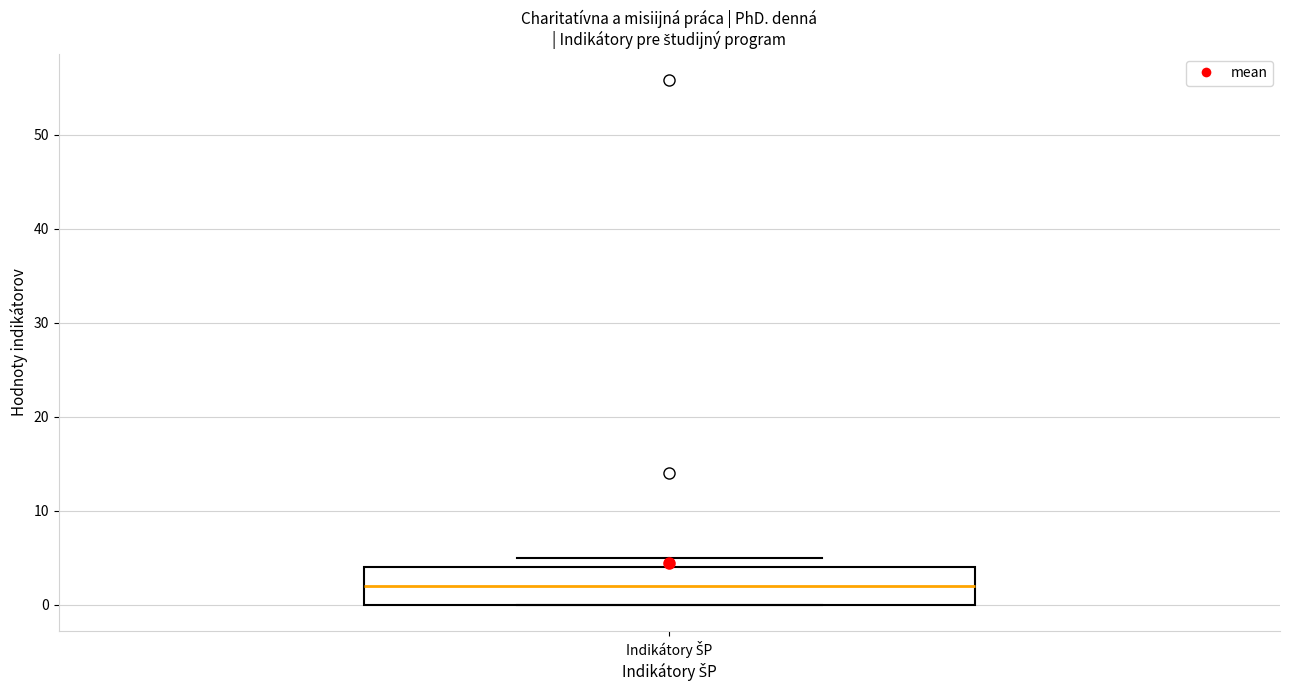

Read this box plot against the y-axis: the position of the median line, the range covered by the box, and the ends of both whiskers. The values are not printed on the chart, so give them approximately, as read against the axis.

median 2, box 0 to 4, whiskers 0 to 5